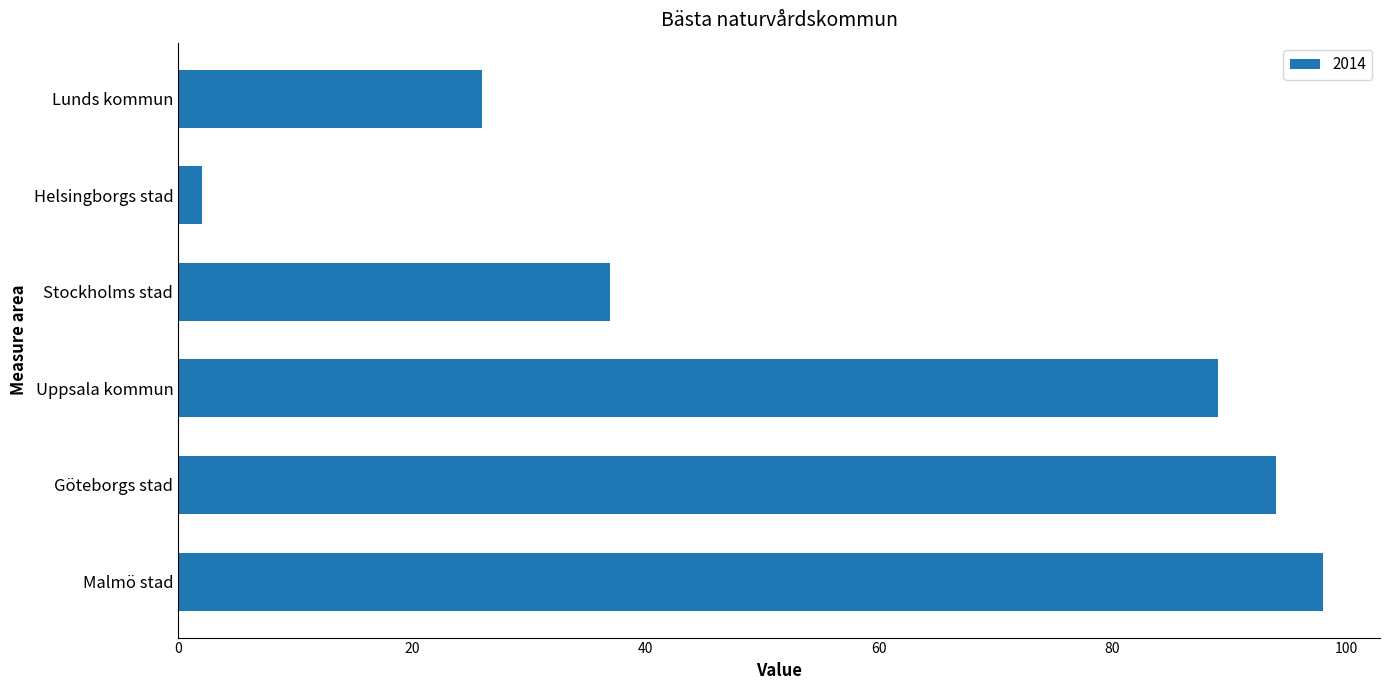

Approximately how many times larger is the value at Lunds kommun compared to Stockholms stad?

0.7